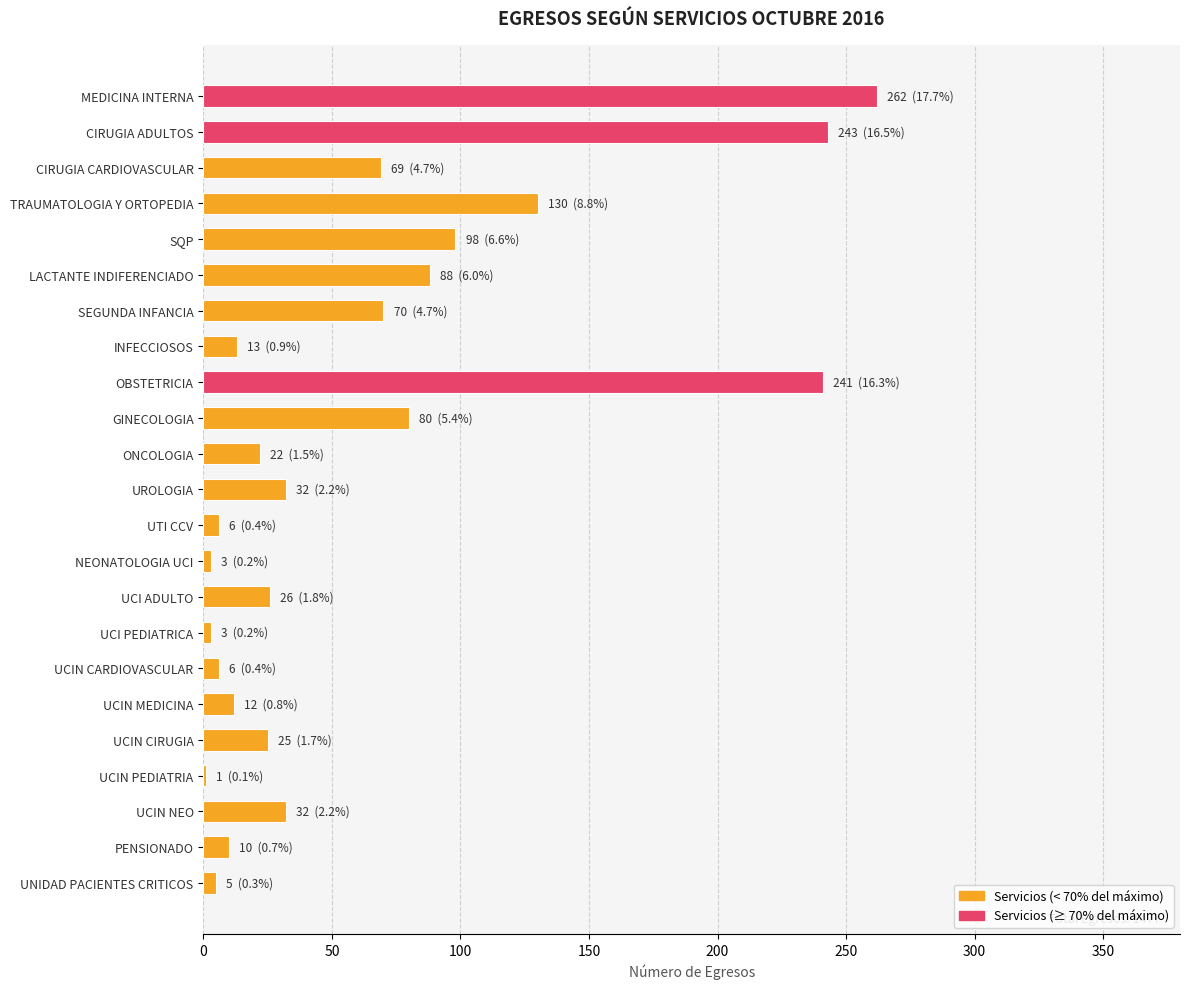

What is the sum of all values?

1477